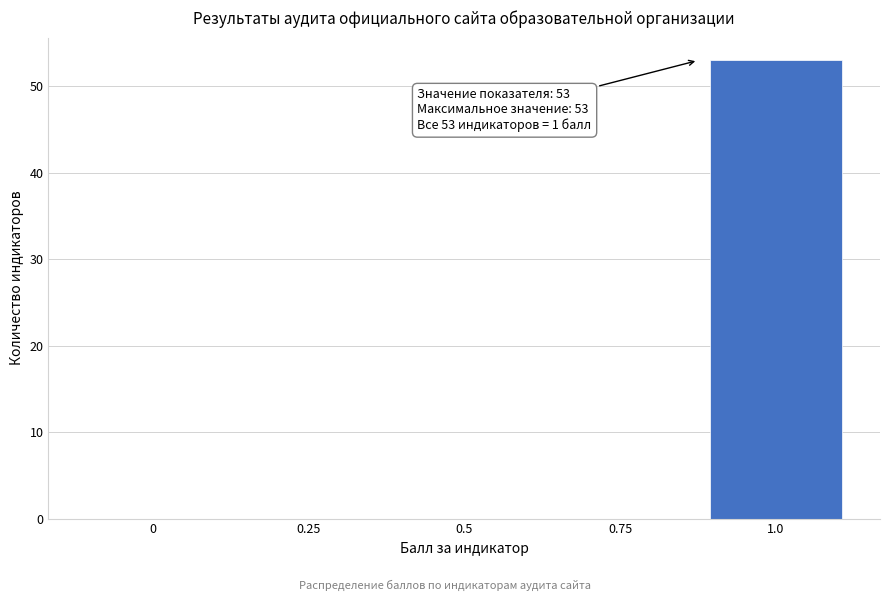

Reading left to right, list all the values displayed in this chart.

0=0	0.25=0	0.5=0	0.75=0	1.0=53